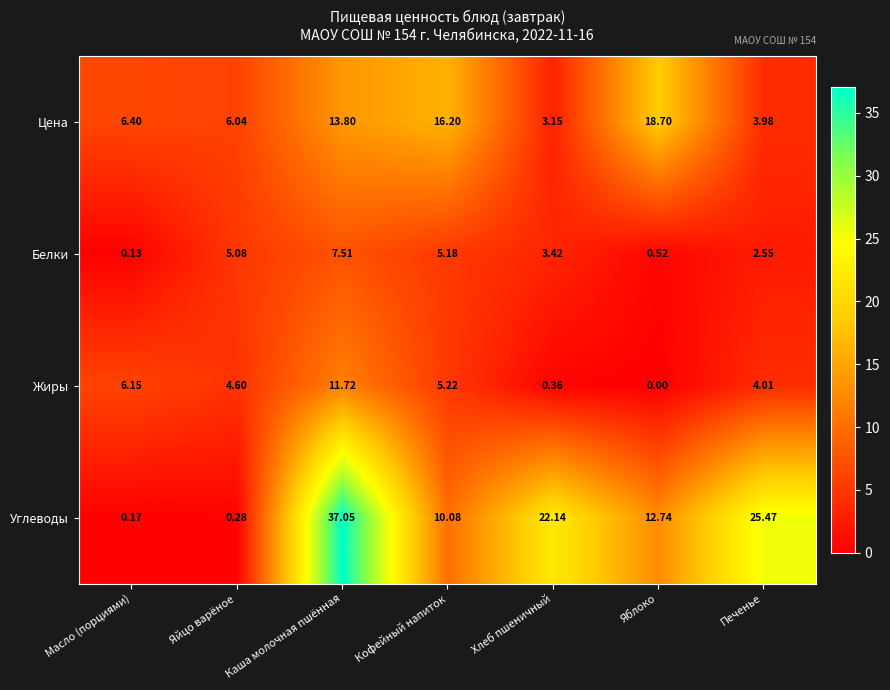

Which category has the lowest value in the Цена series?

Хлеб пшеничный